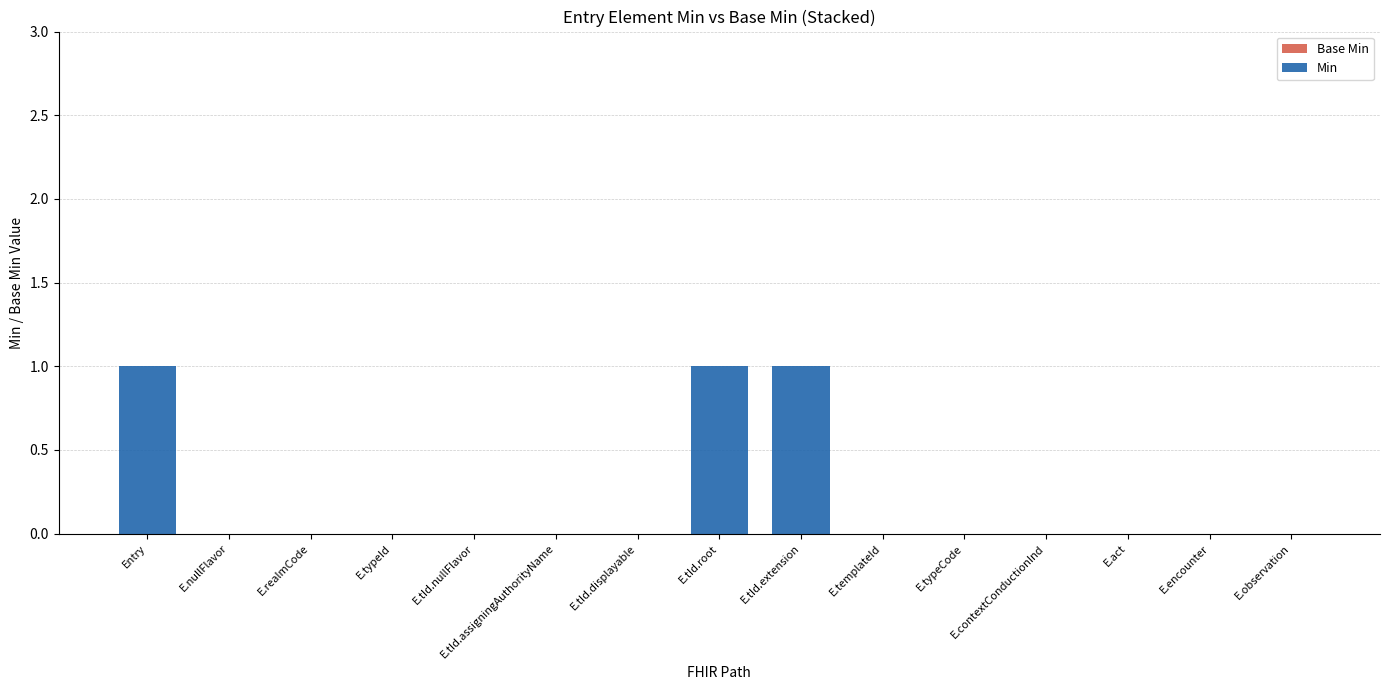

What is the sum of all values?

3